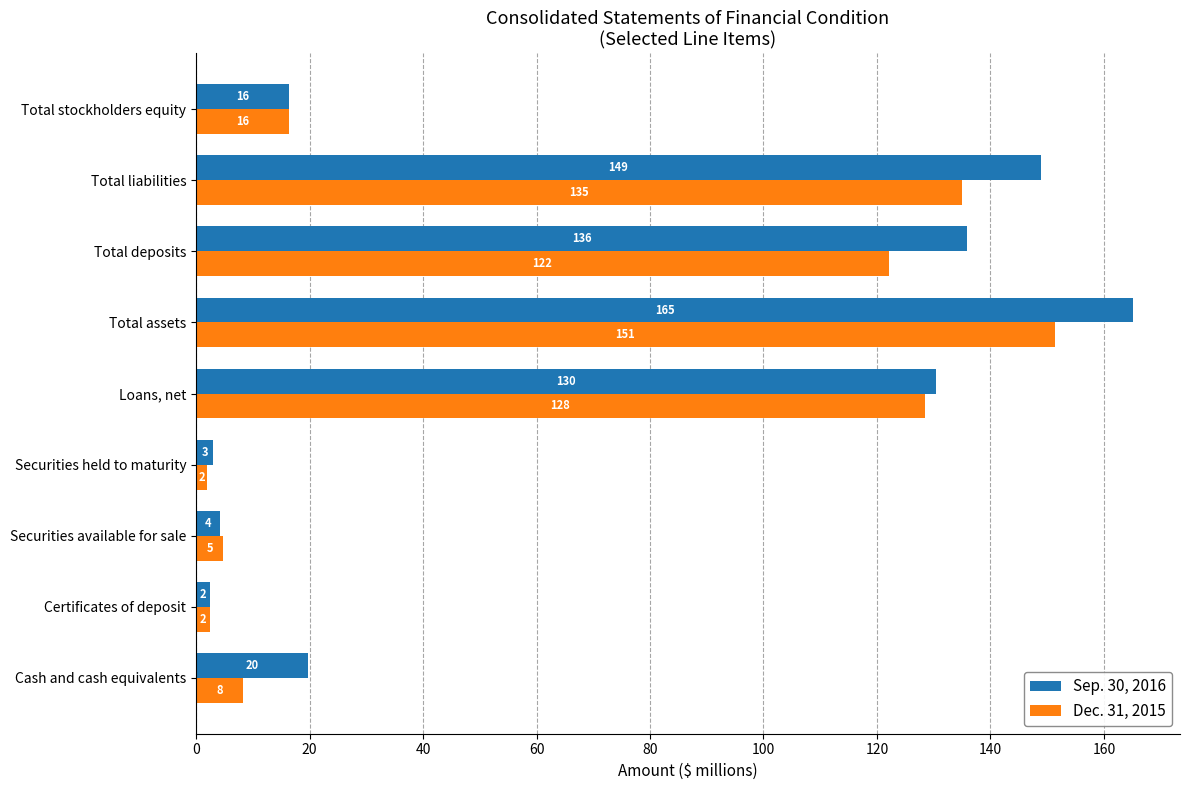

What is the sum of all Dec. 31, 2015 values?

570.7